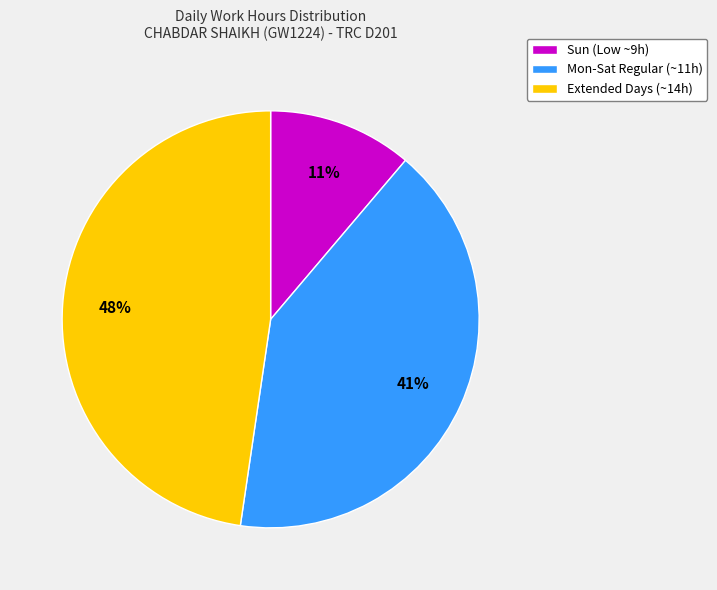

The Extended Days (~14h) slice represents 40% of the pie. True or false?

False